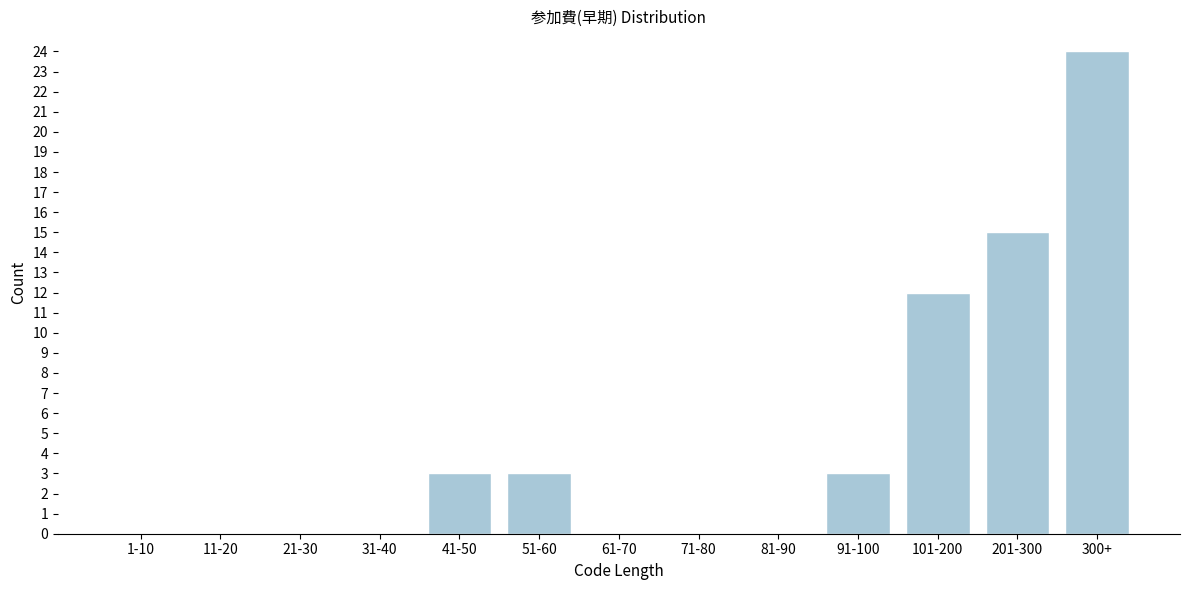

Reading left to right, transcribe all the data shown in this chart.

1-10=0	11-20=0	21-30=0	31-40=0	41-50=3	51-60=3	61-70=0	71-80=0	81-90=0	91-100=3	101-200=12	201-300=15	300+=24